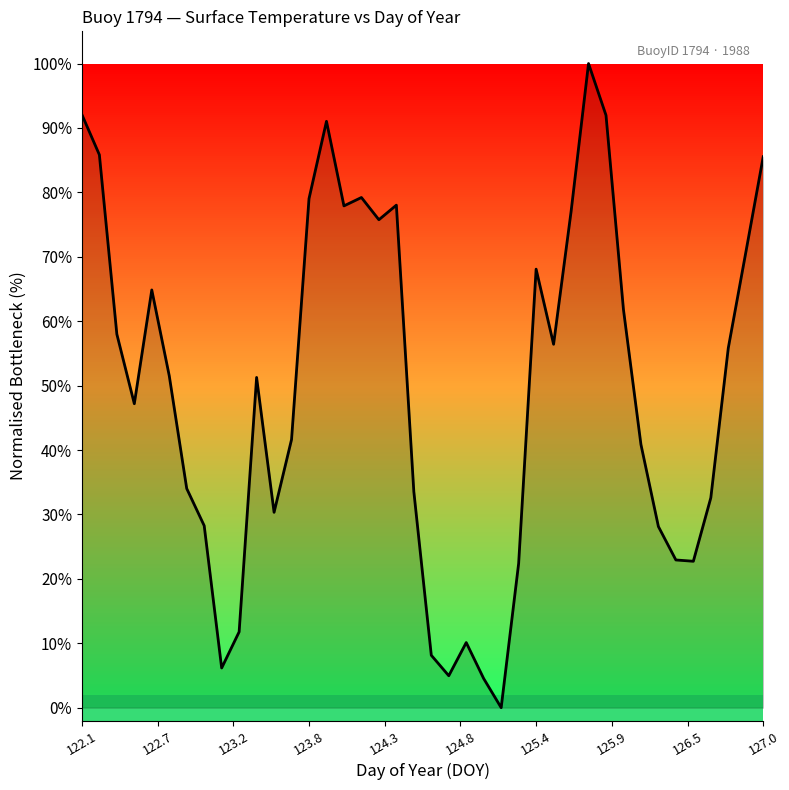

What is the maximum value shown in the chart?

100.0